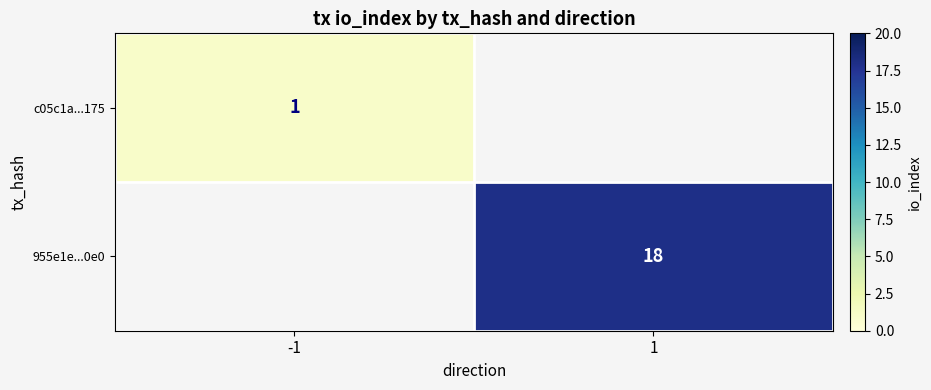

What is the greatest value displayed?

18.0